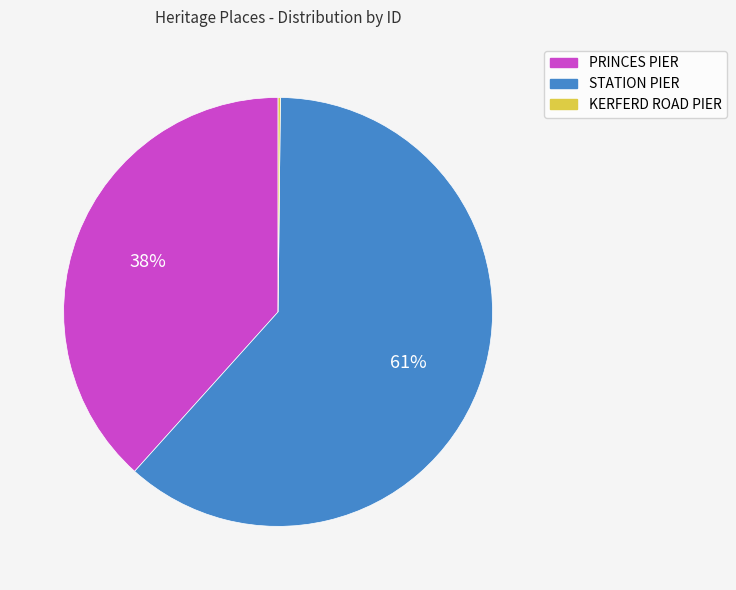

What percentage is the PRINCES PIER slice, to the nearest percent?

38%